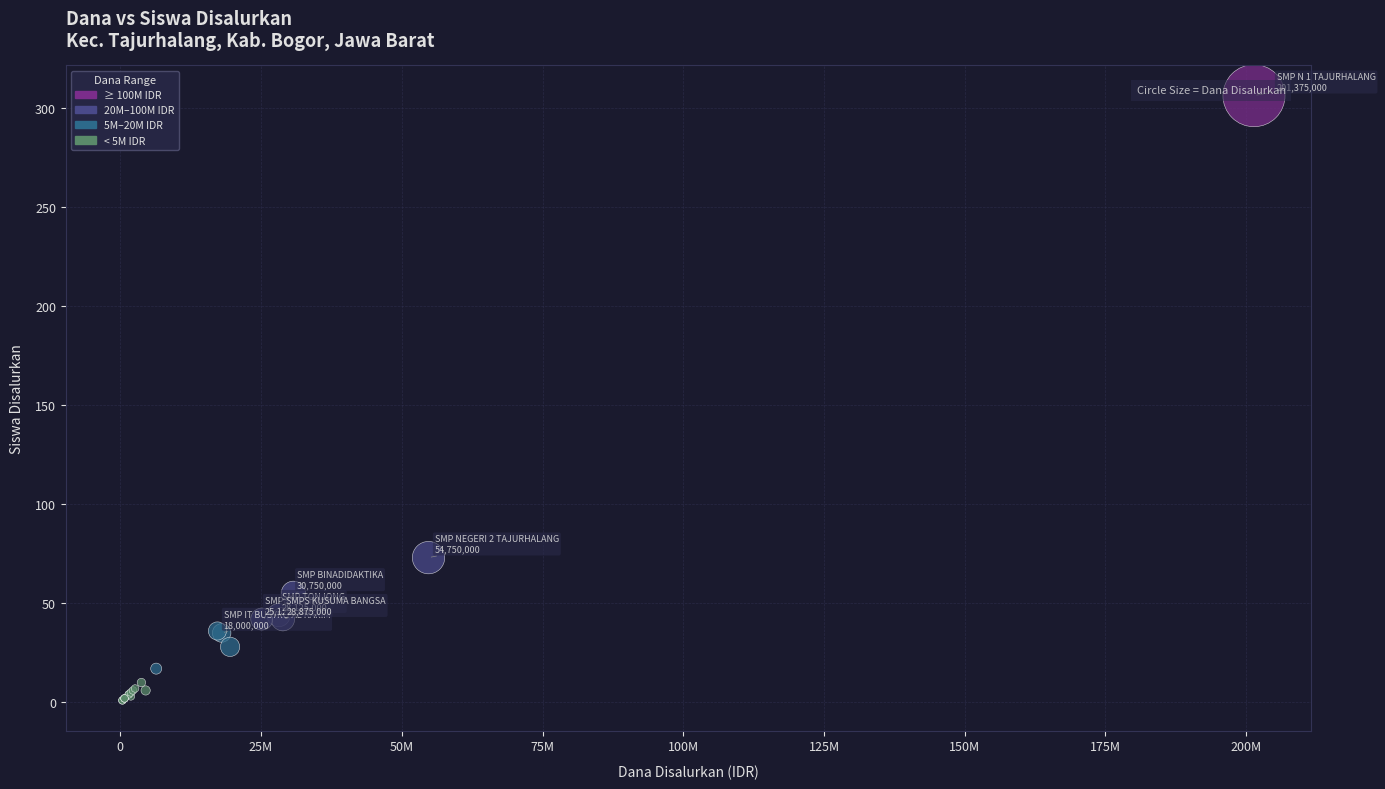

What Y value in the scatter plot is closest to 153?

73